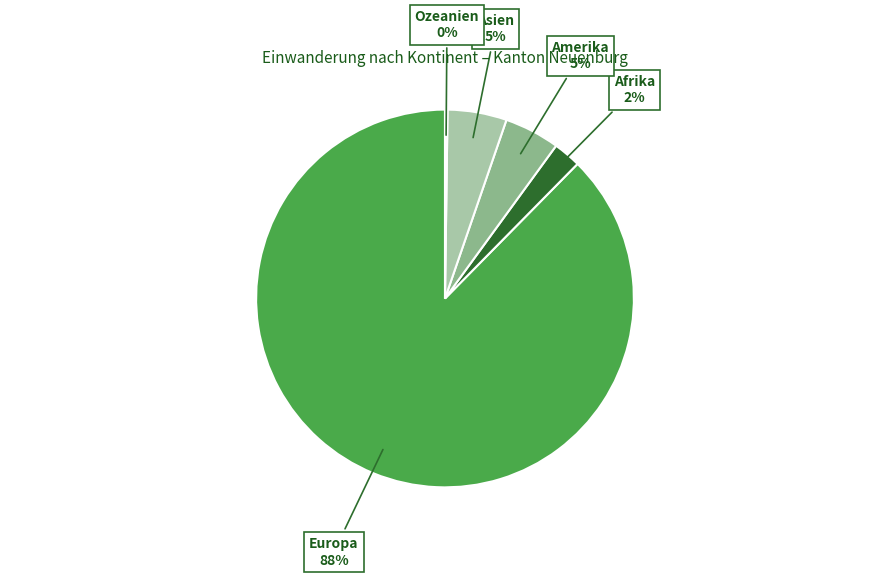

Is there a majority slice in this chart?

Yes